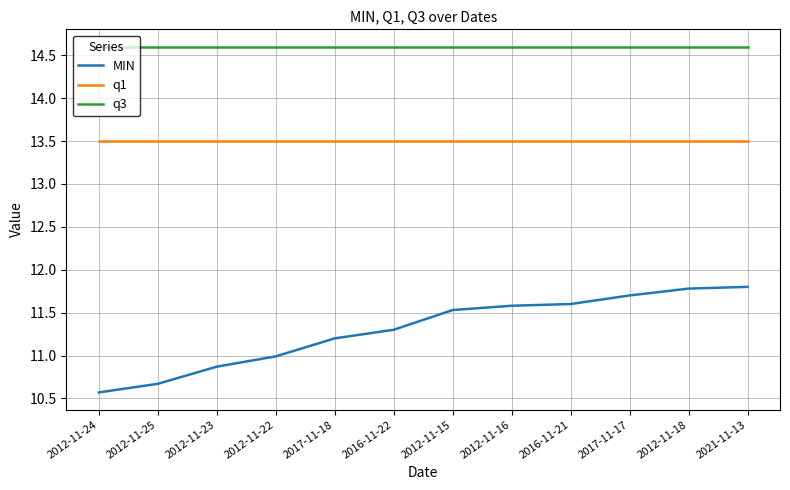

True or false: q3 and MIN cross at least once.

False